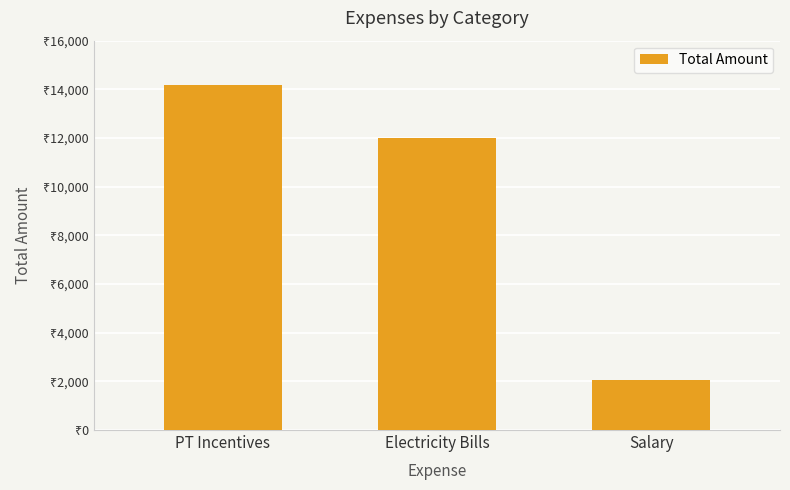

Where is the data nearest to the value 8125?

Electricity Bills